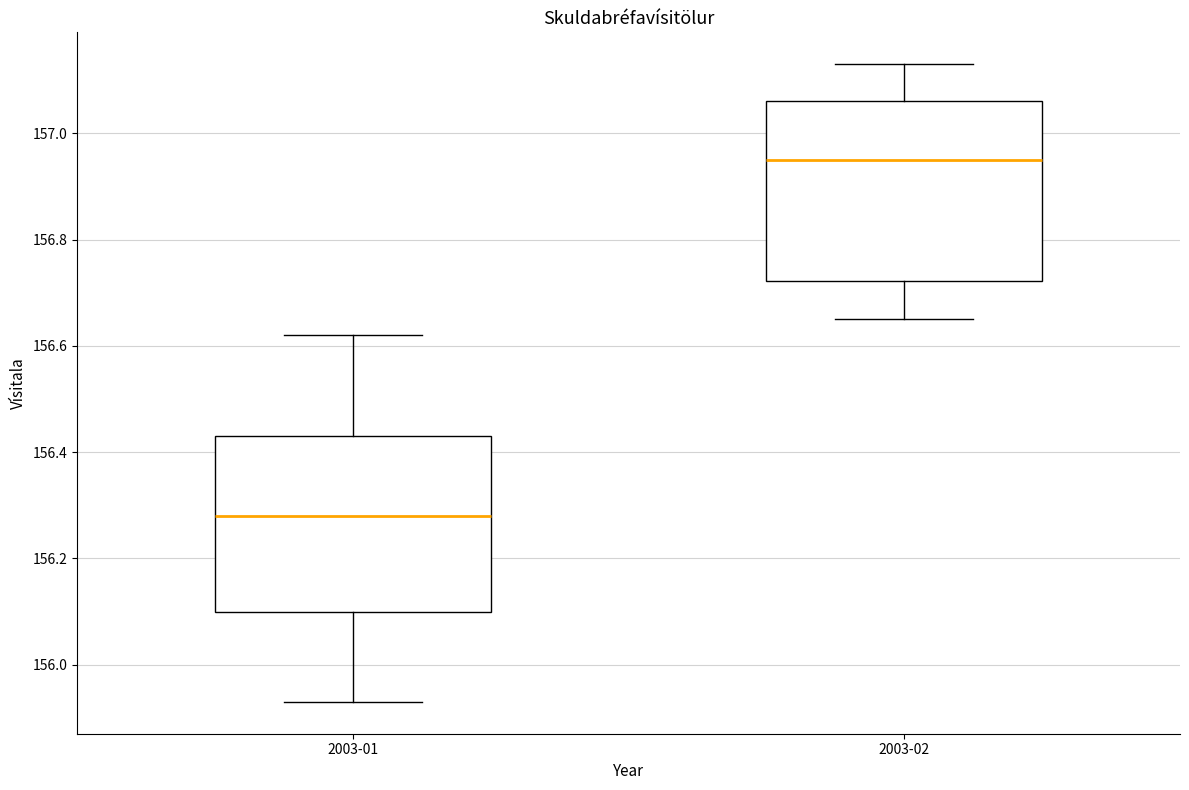

Reading left to right, transcribe this box plot: for each box, give where its median line is, the range the box spans, and where its two whiskers end, as read against the y-axis. The values are not printed on the chart, so give them approximately, as read against the axis.

2003-01: median 156.28, box 156.10 to 156.44, whiskers 155.94 to 156.62
2003-02: median 156.96, box 156.72 to 157.06, whiskers 156.66 to 157.14